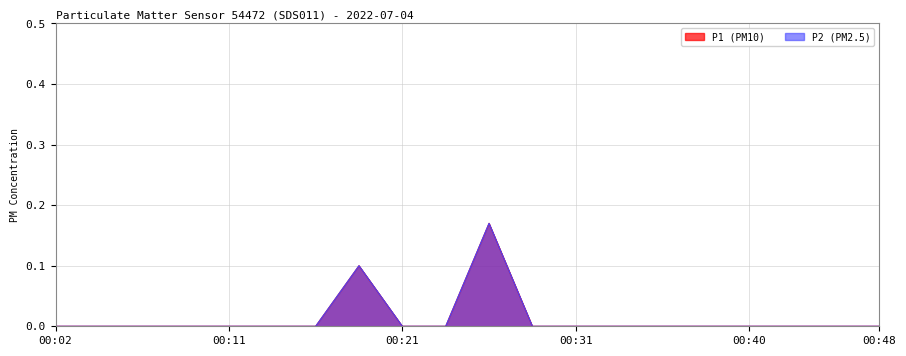

At 00:21, list the series in order from smallest to largest.

P1, P2